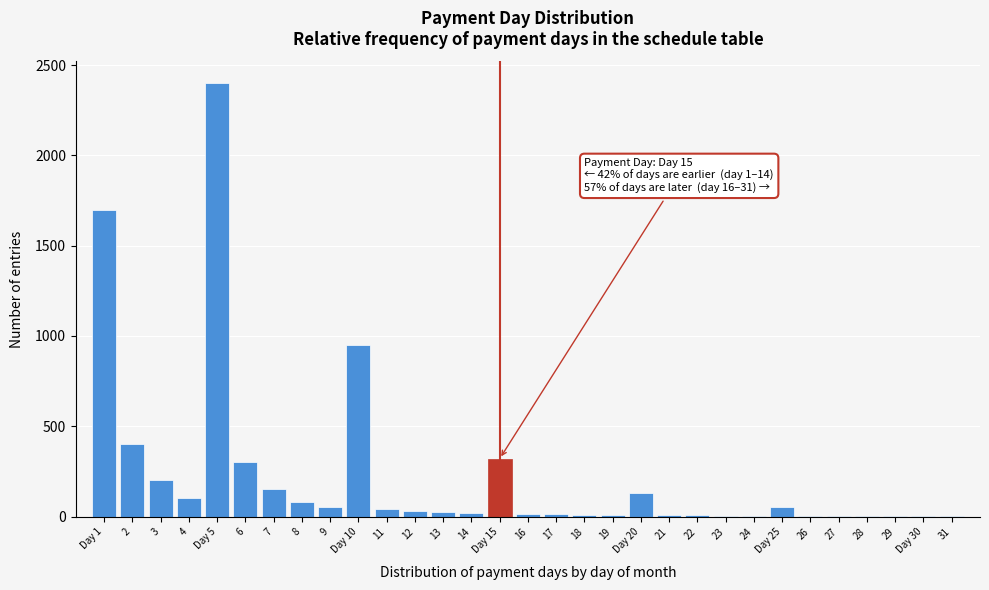

What is the greatest value displayed?

2400